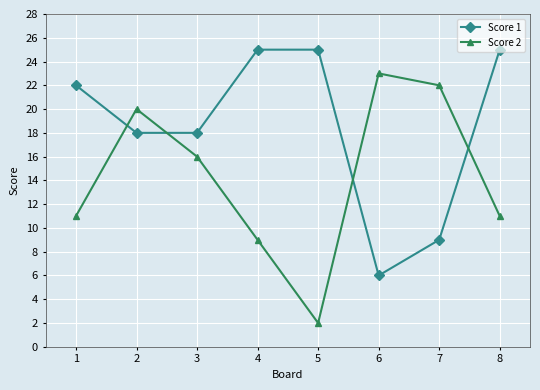

Which series has the largest total across all categories?

Score 1